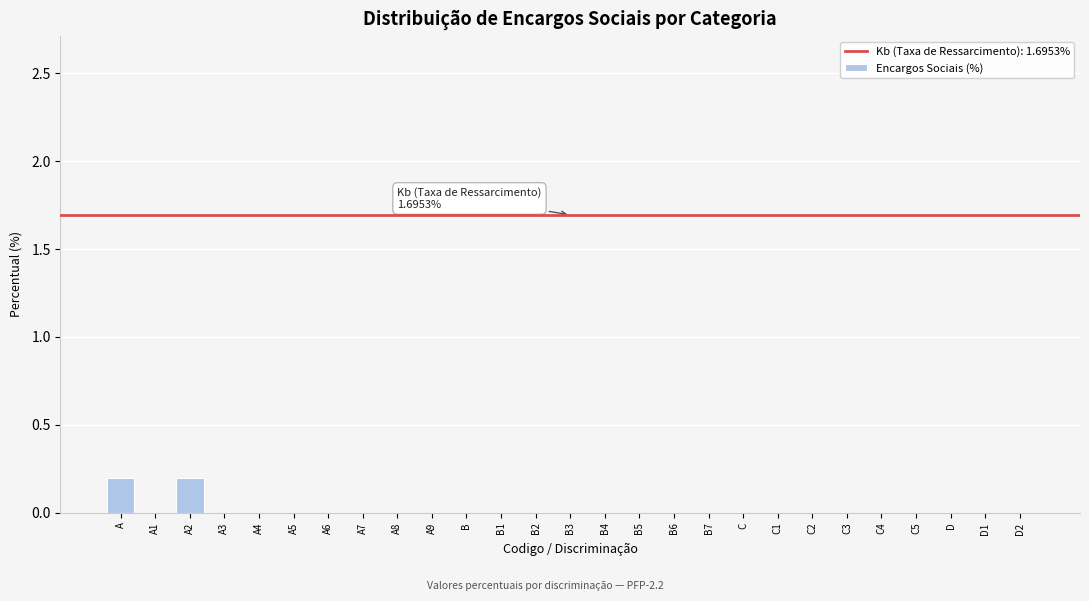

Reading left to right, extract all data points from this chart.

A=0.2	A1=0.0	A2=0.2	A3=0.0	A4=0.0	A5=0.0	A6=0.0	A7=0.0	A8=0.0	A9=0.0	B=0.0	B1=0.0	B2=0.0	B3=0.0	B4=0.0	B5=0.0	B6=0.0	B7=0.0	C=0.0	C1=0.0	C2=0.0	C3=0.0	C4=0.0	C5=0.0	D=0.0	D1=0.0	D2=0.0